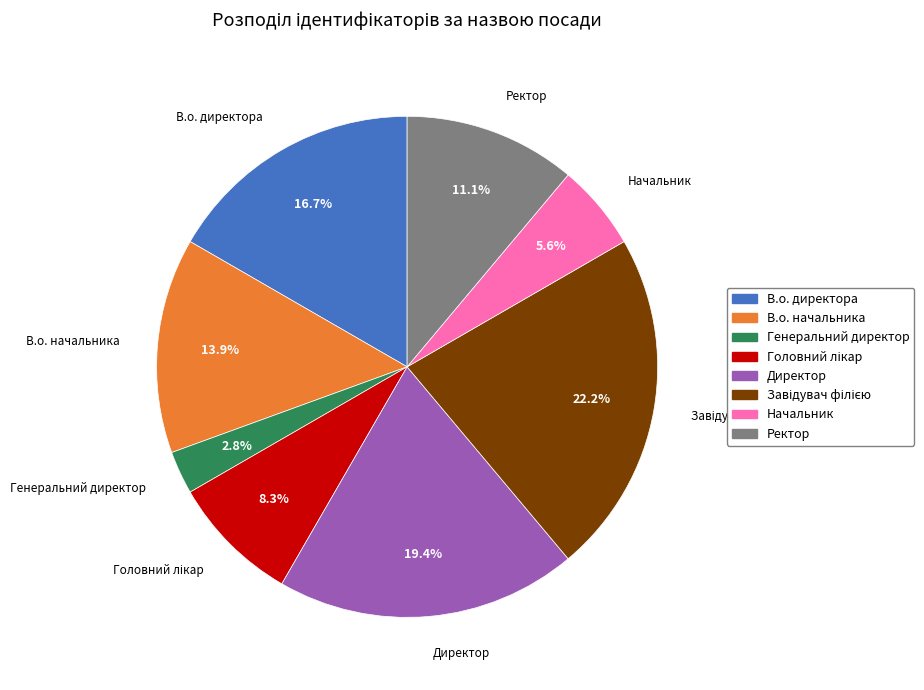

Which category has the smallest portion of the pie?

Генеральний директор